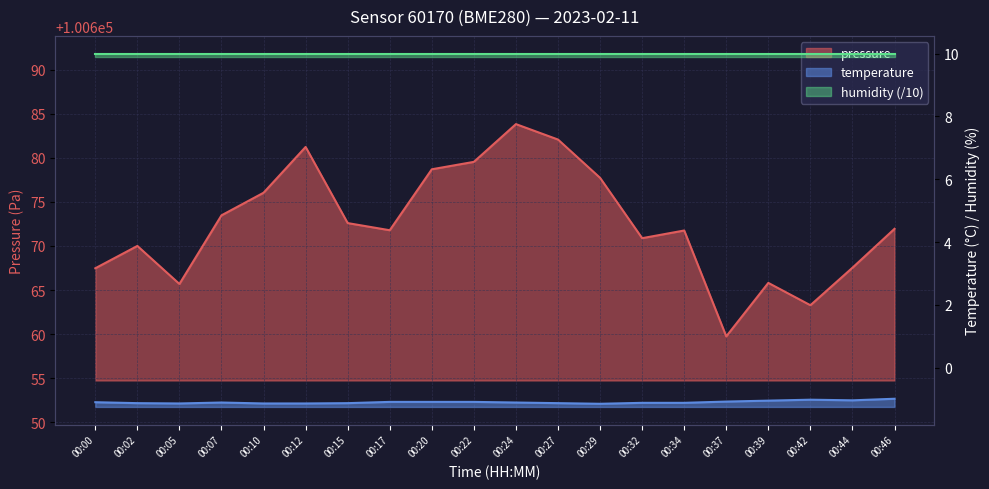

True or false: temperature has a value of -0.3 at 00:02.

False